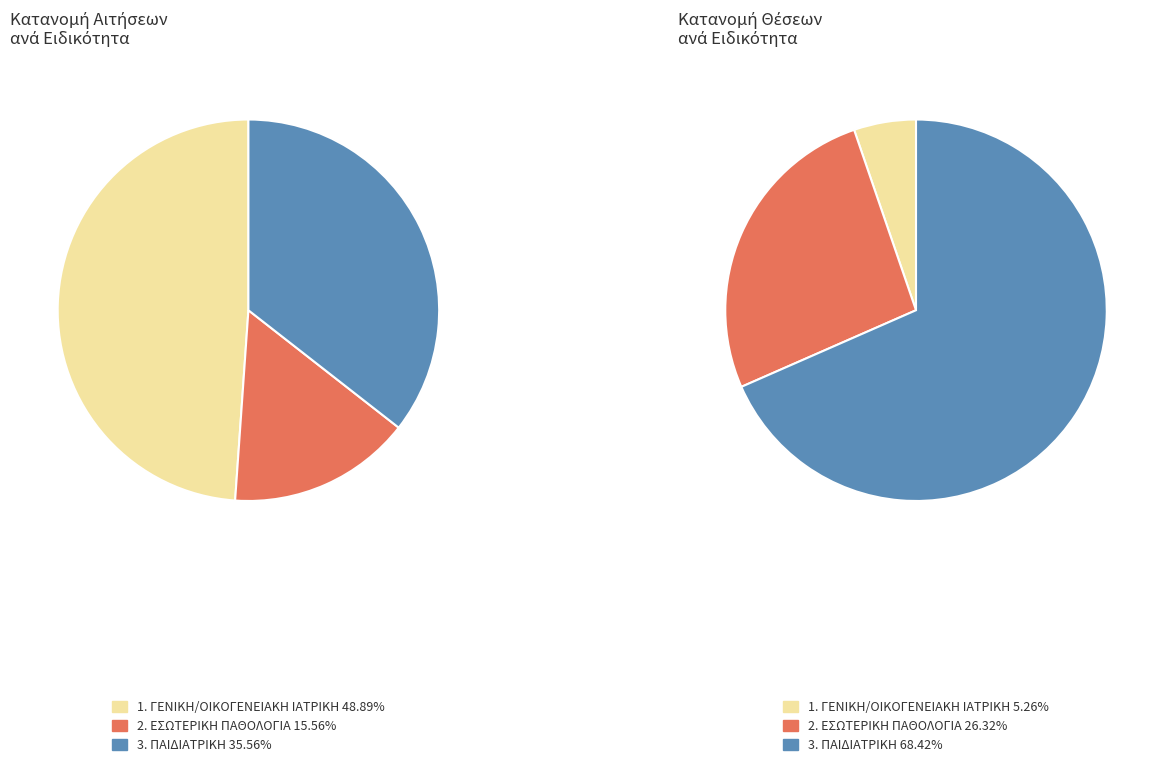

What percentage is the ΠΑΙΔΙΑΤΡΙΚΗ slice, to the nearest percent?

36%